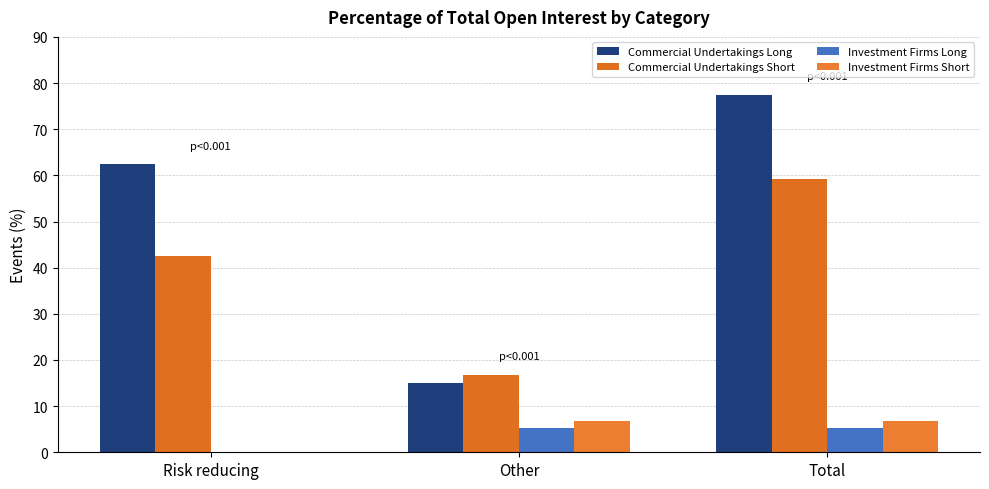

At which label does Commercial Undertakings Long first exceed 62?

Risk reducing